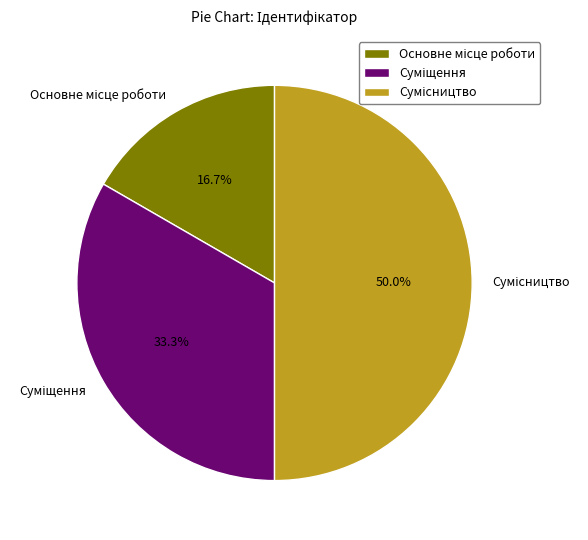

Which category has the biggest portion of the pie?

Сумісництво